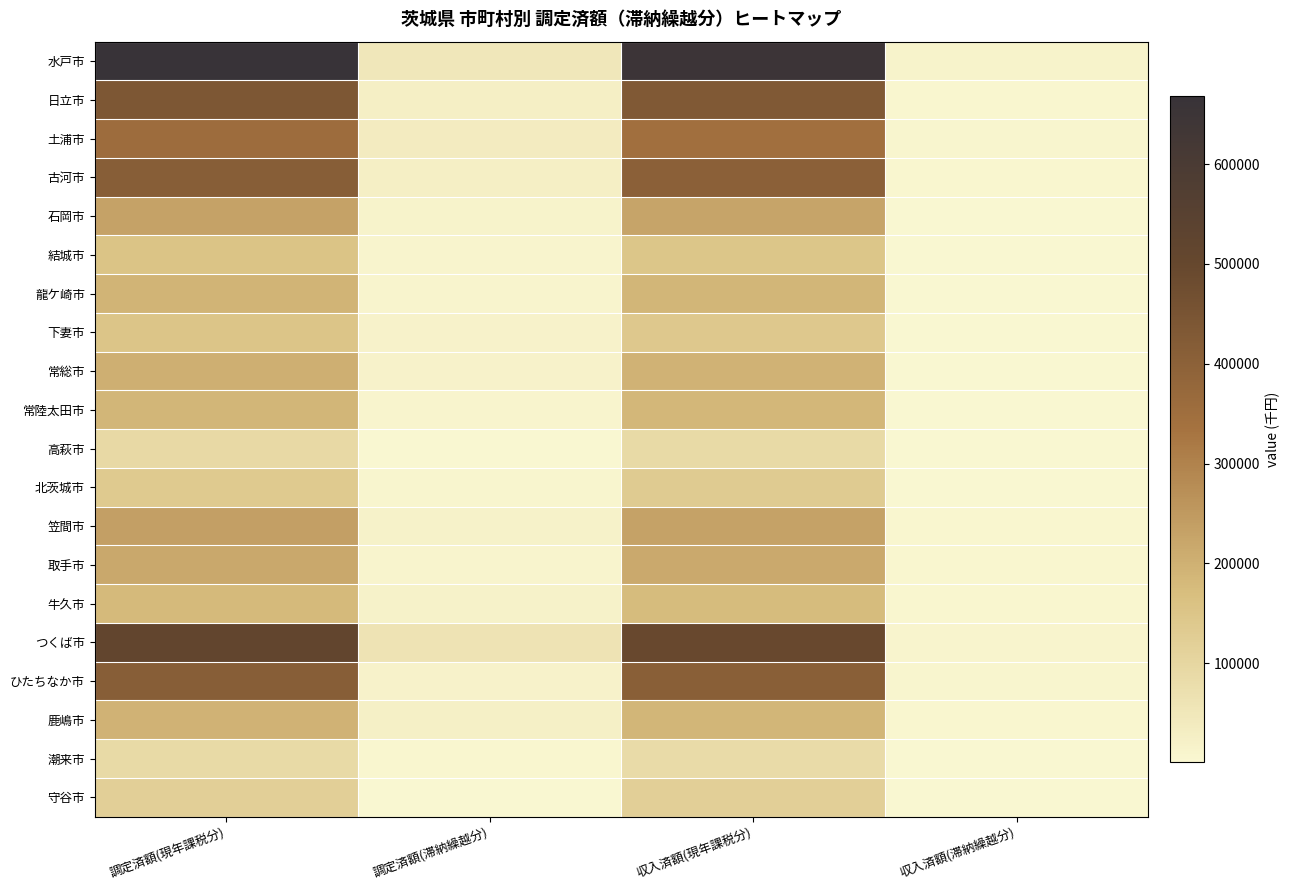

At how many categories does at least one series exceed 522570?

2